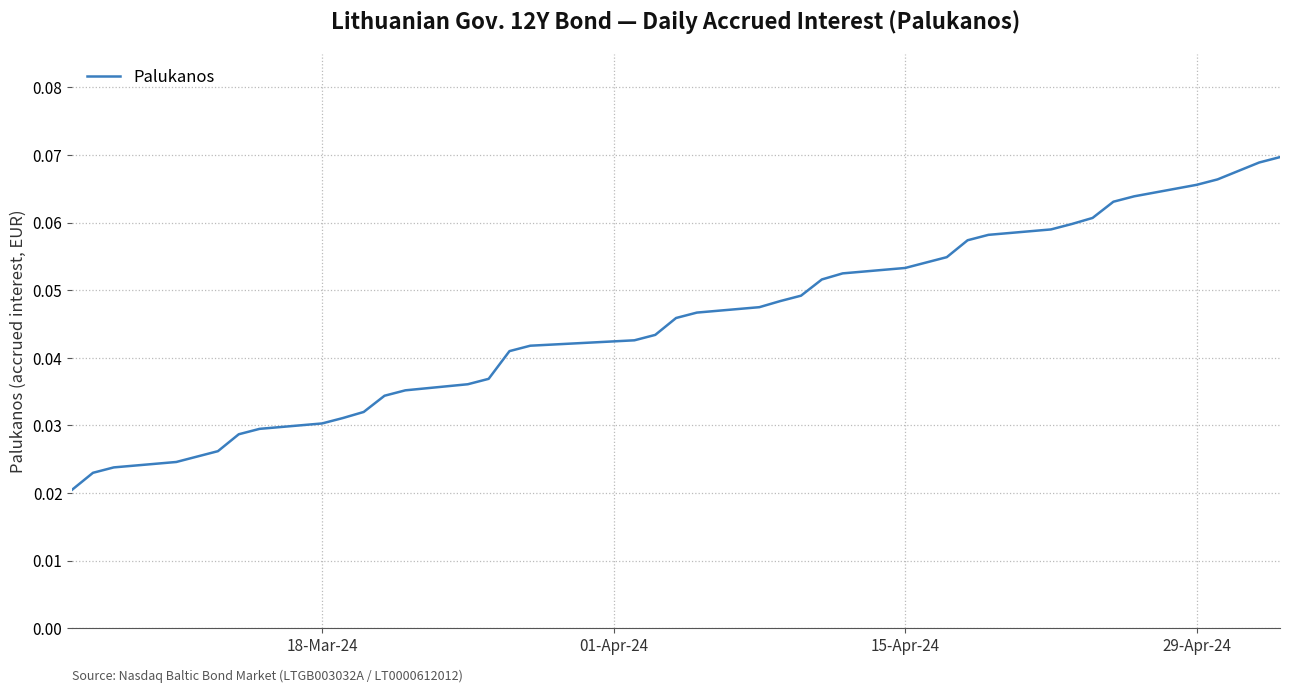

Count the number of categories in the chart.

40